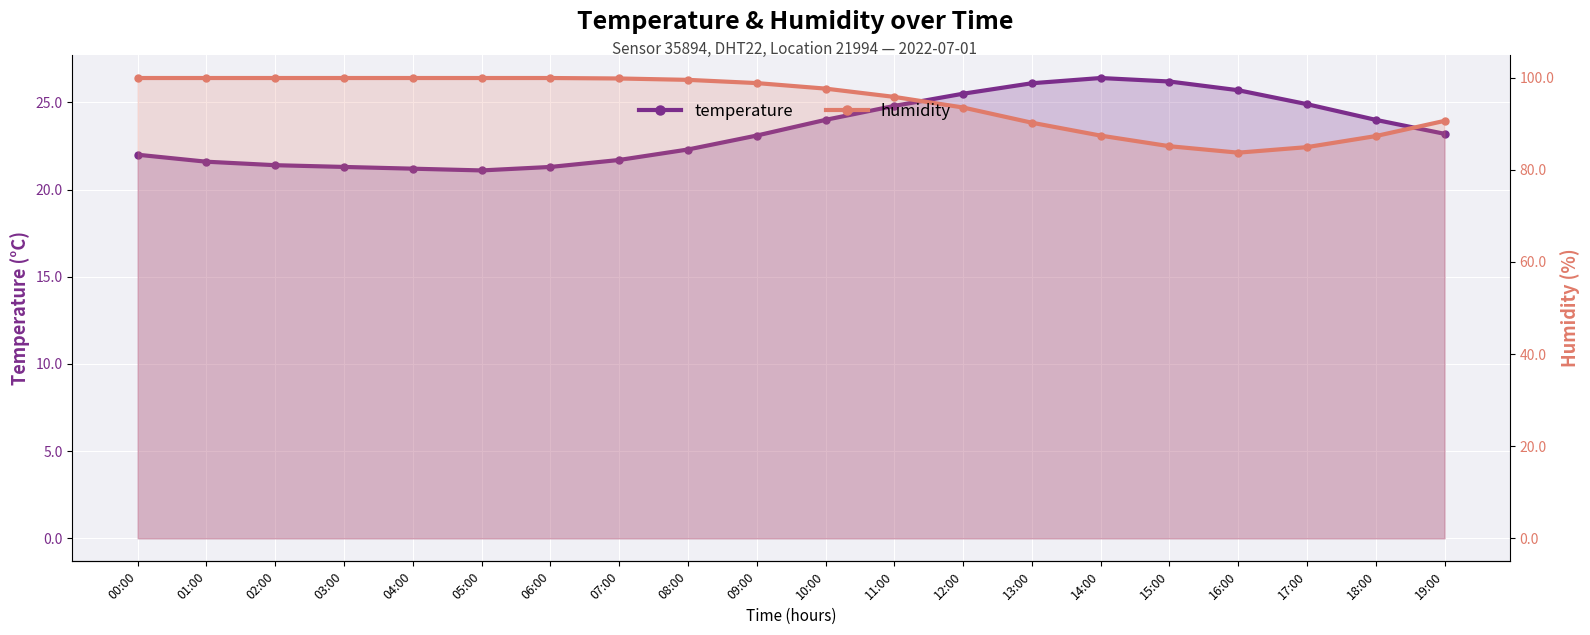

True or false: humidity and temperature intersect in this chart.

False